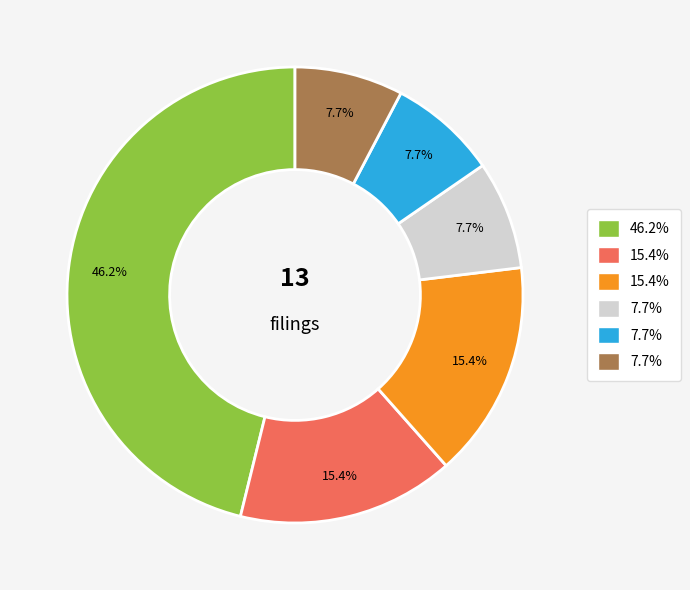

How many segments does this pie chart have?

6